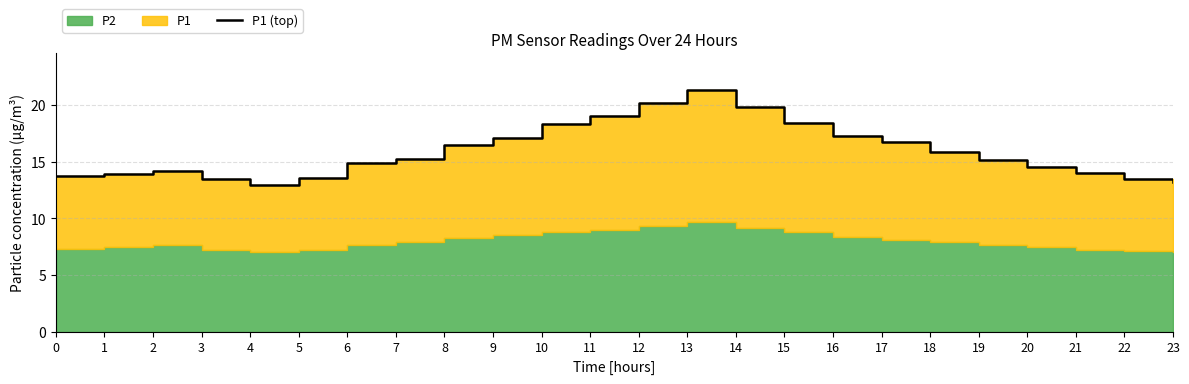

What is the minimum value shown in the chart?

13.0